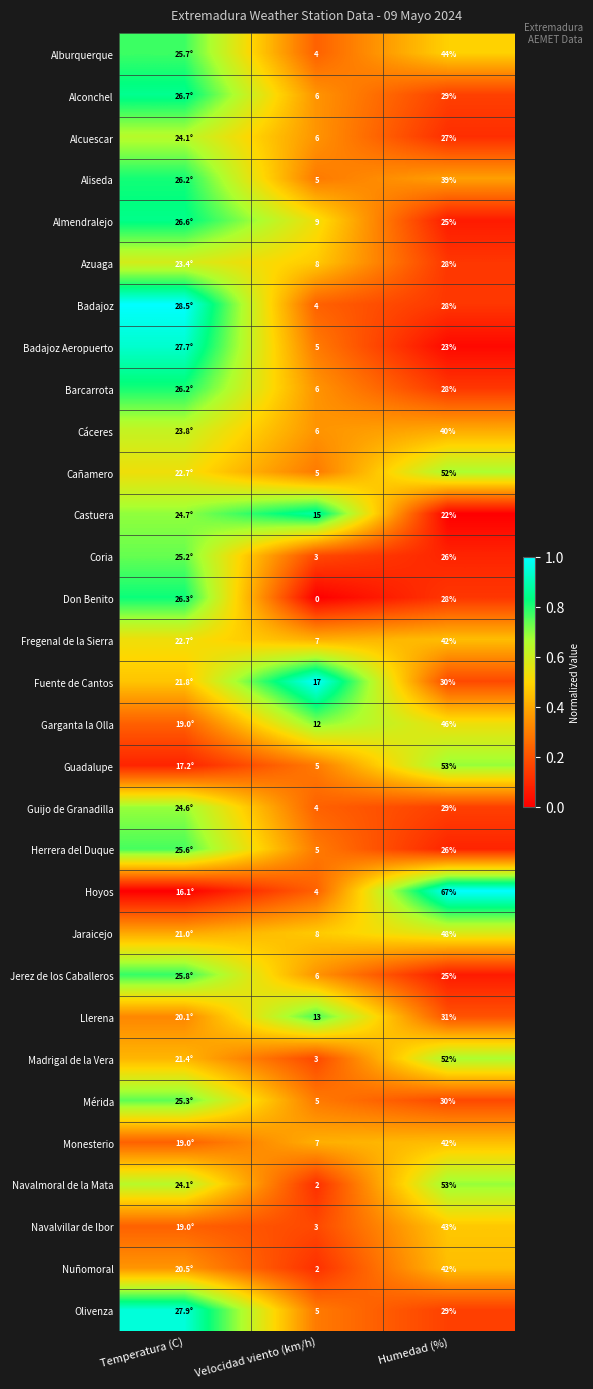

Which series changed the most between Velocidad viento (km/h) and Humedad (%)?

Hoyos